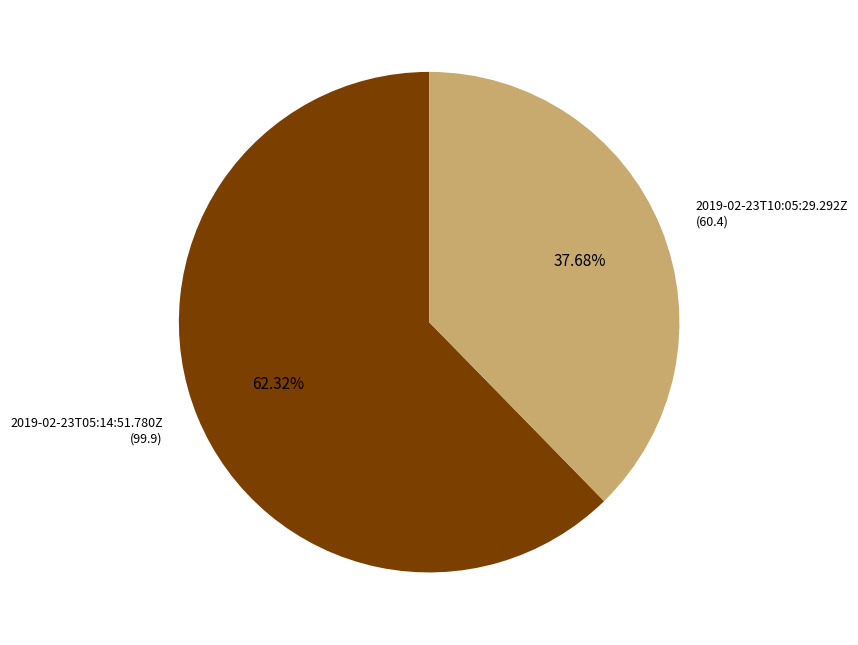

To the nearest percent, what percentage of the pie is 2019-02-23T10:05:29.292Z?

38%